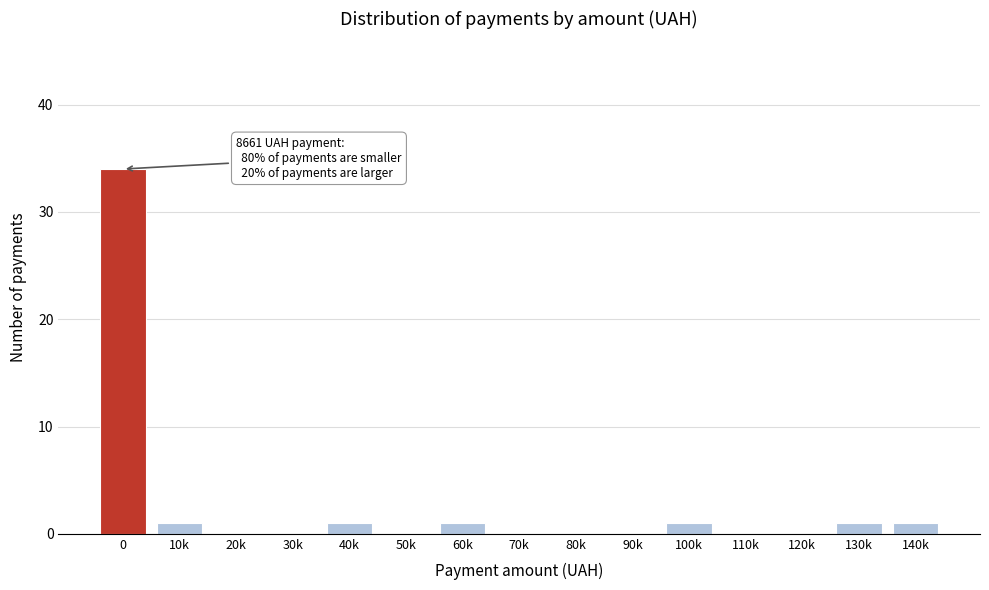

Reading right to left, list all the values displayed in this chart.

140k=1	130k=1	120k=0	110k=0	100k=1	90k=0	80k=0	70k=0	60k=1	50k=0	40k=1	30k=0	20k=0	10k=1	0=34